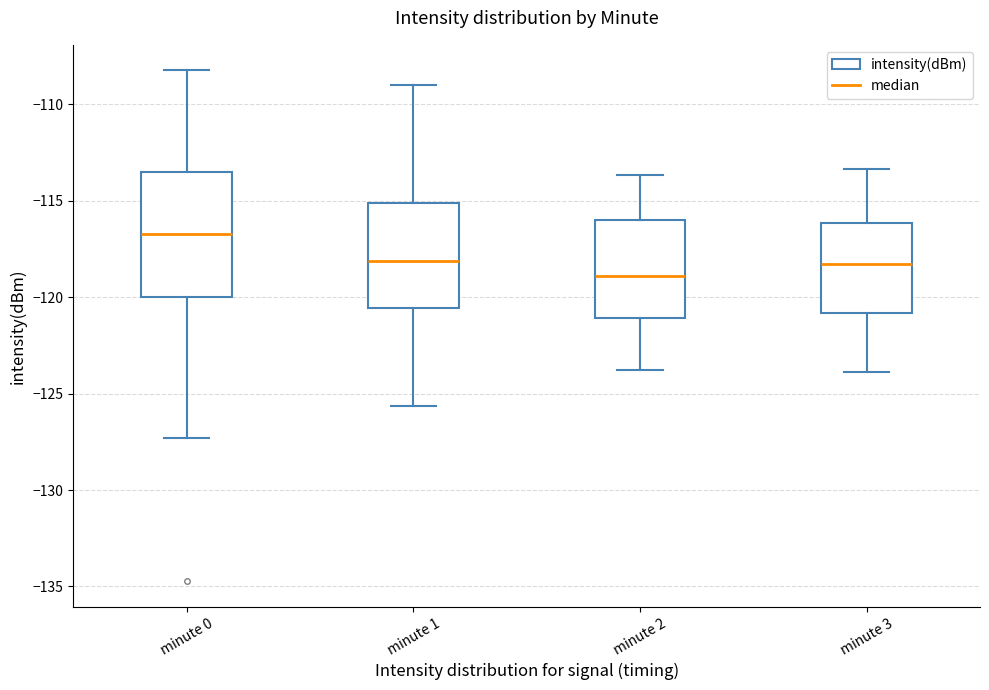

Where is the upper edge of the box for minute 0 on the y-axis? The values are not printed on the chart, so give them approximately, as read against the axis.

-113.5